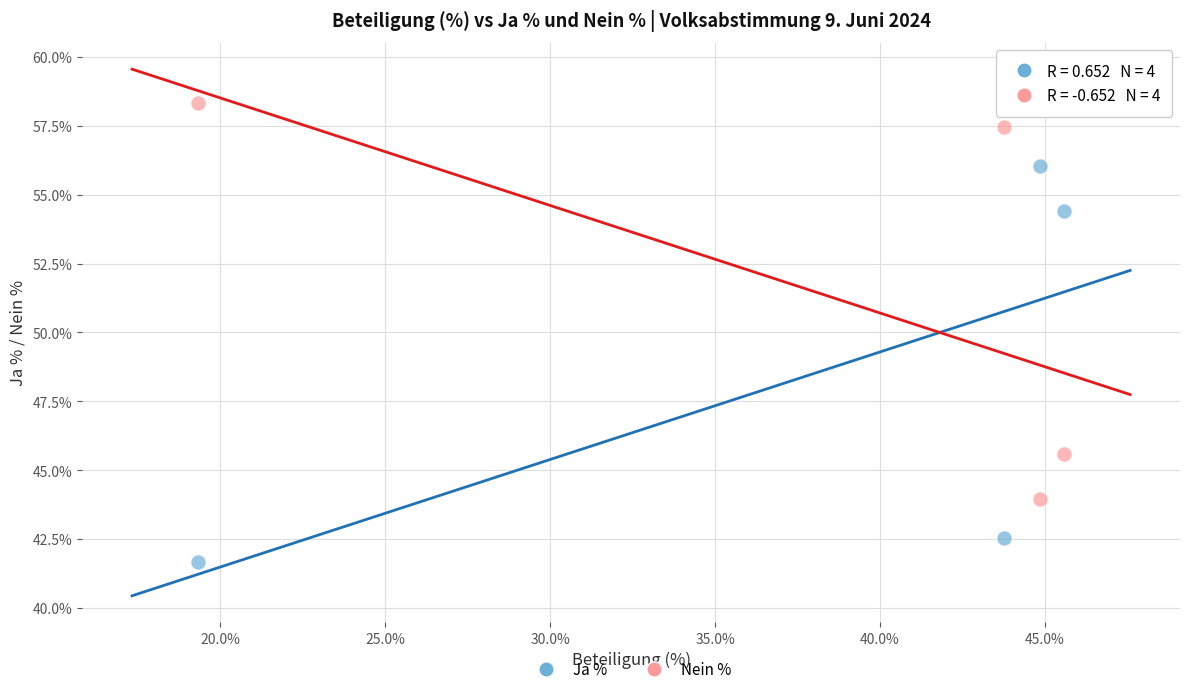

Which series contains the lowest Y value?

Ja %